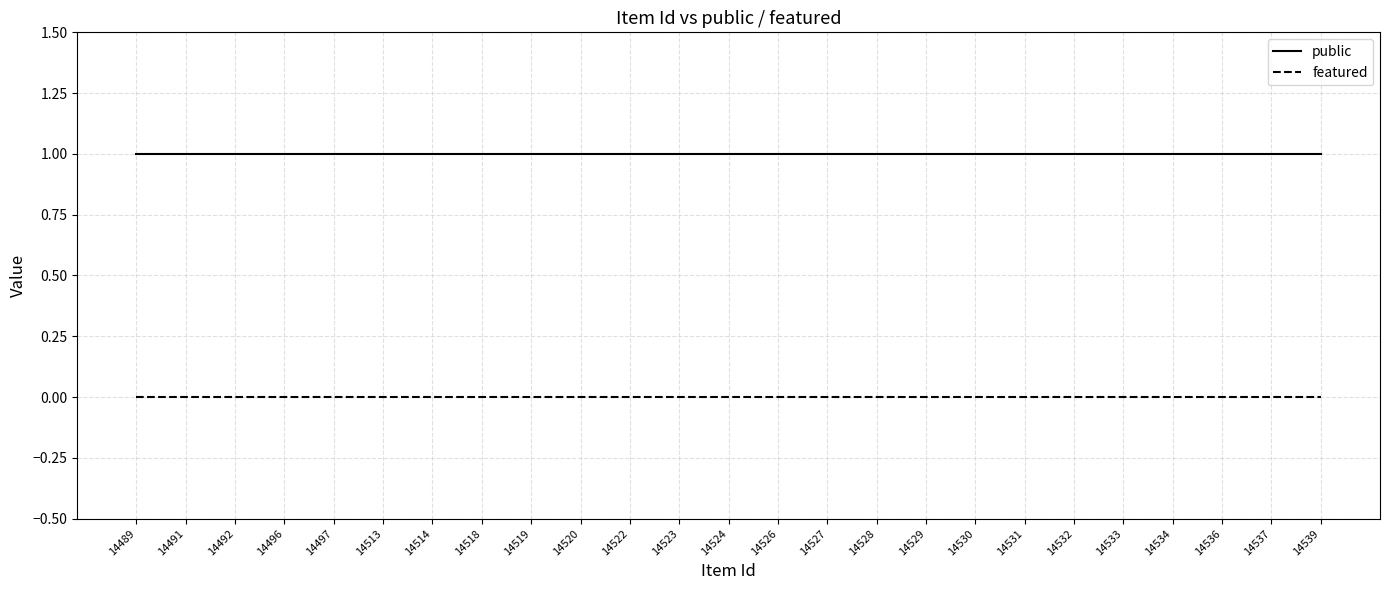

Which series has the largest total across all categories?

public